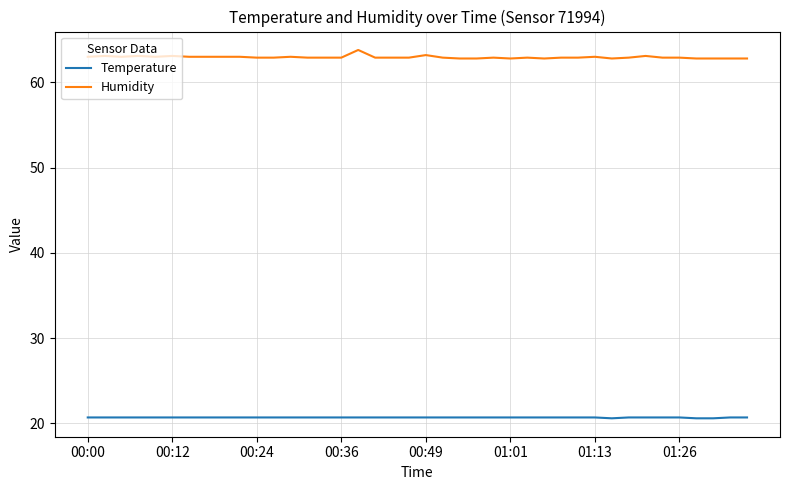

List the series in order of their overall mean, highest first.

Humidity, Temperature